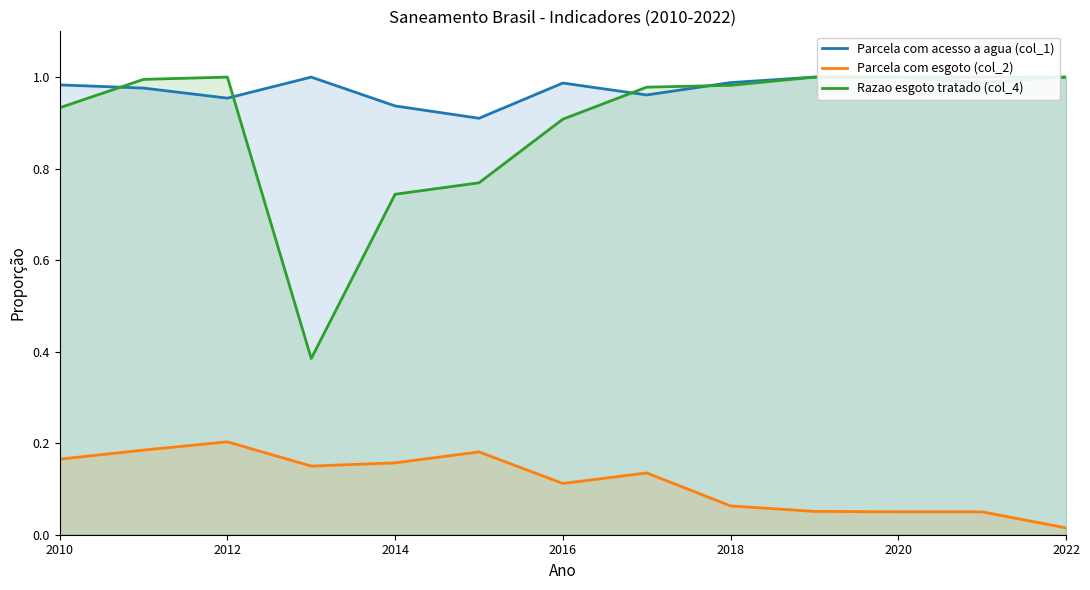

The Parcela com esgoto (col_2) series shows 0.2 at 2012. True or false?

True